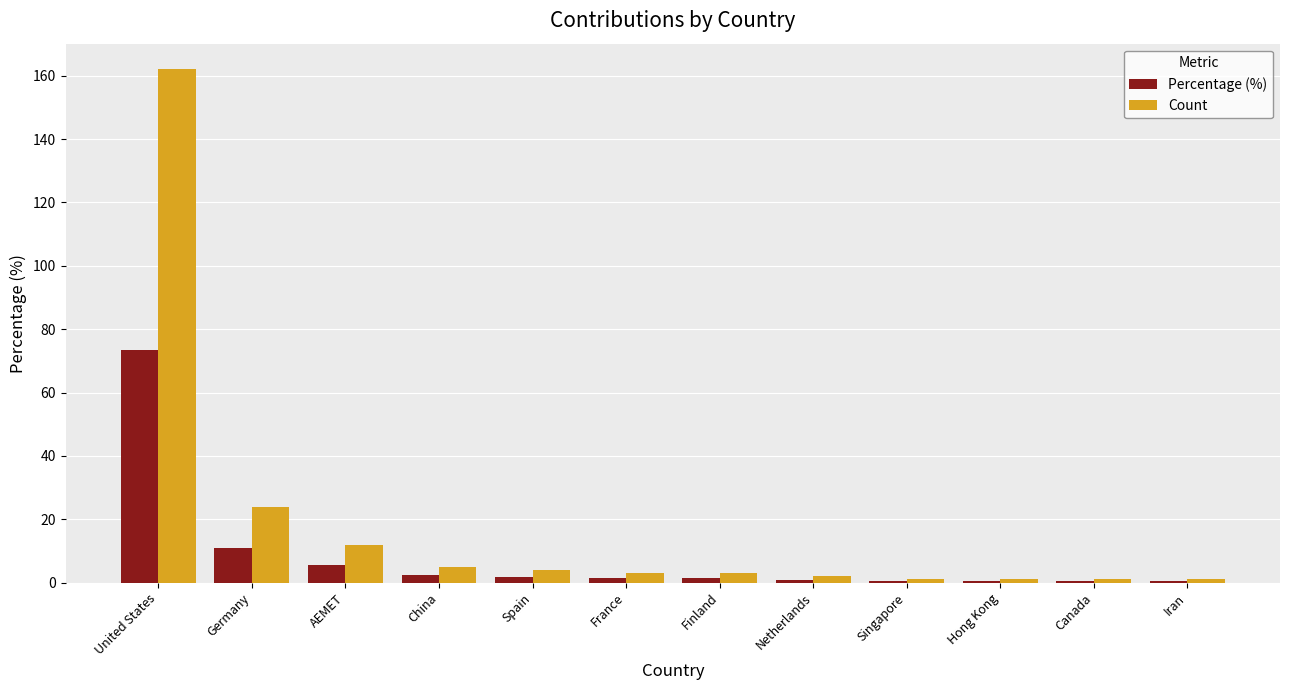

What is the sum of the Count values at AEMET and Finland?

15.0